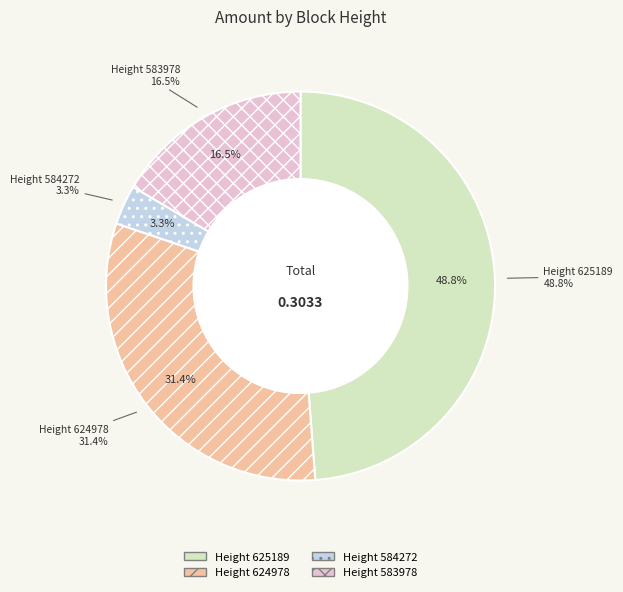

What is the largest slice in the pie chart?

625189